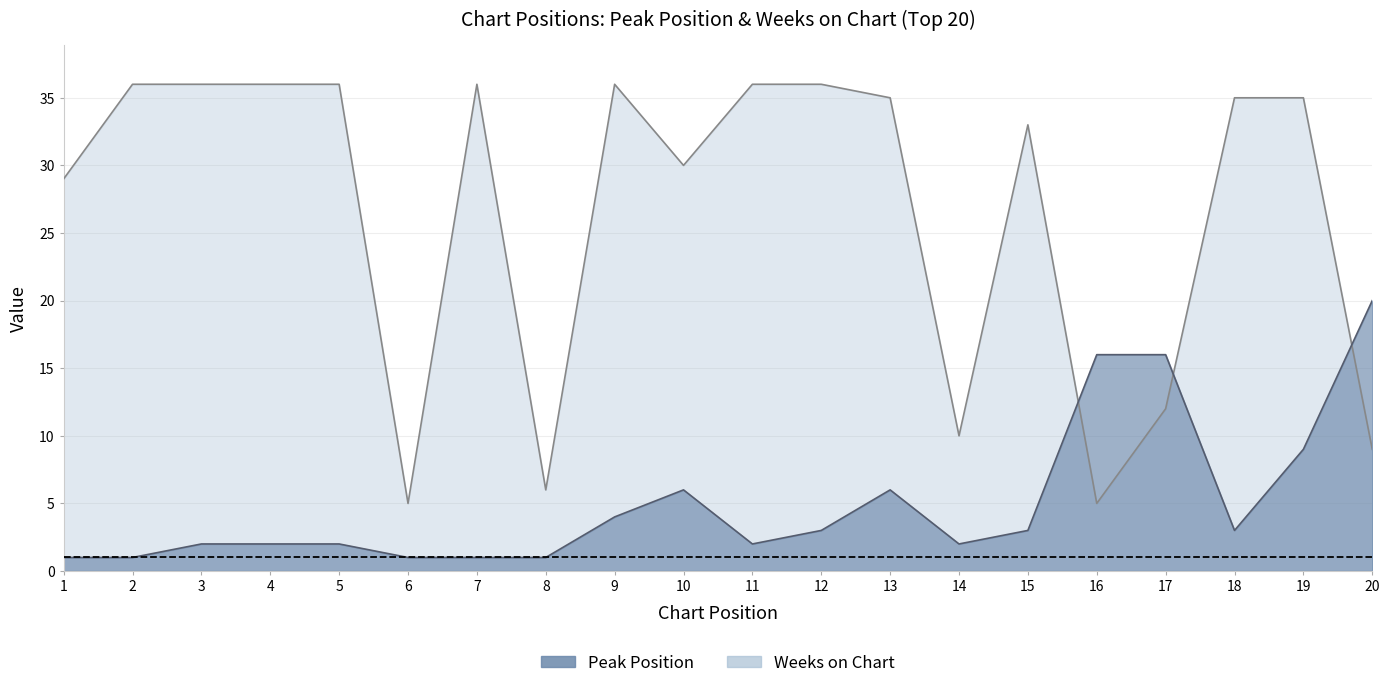

How many data points in Weeks on Chart are above 35?

8